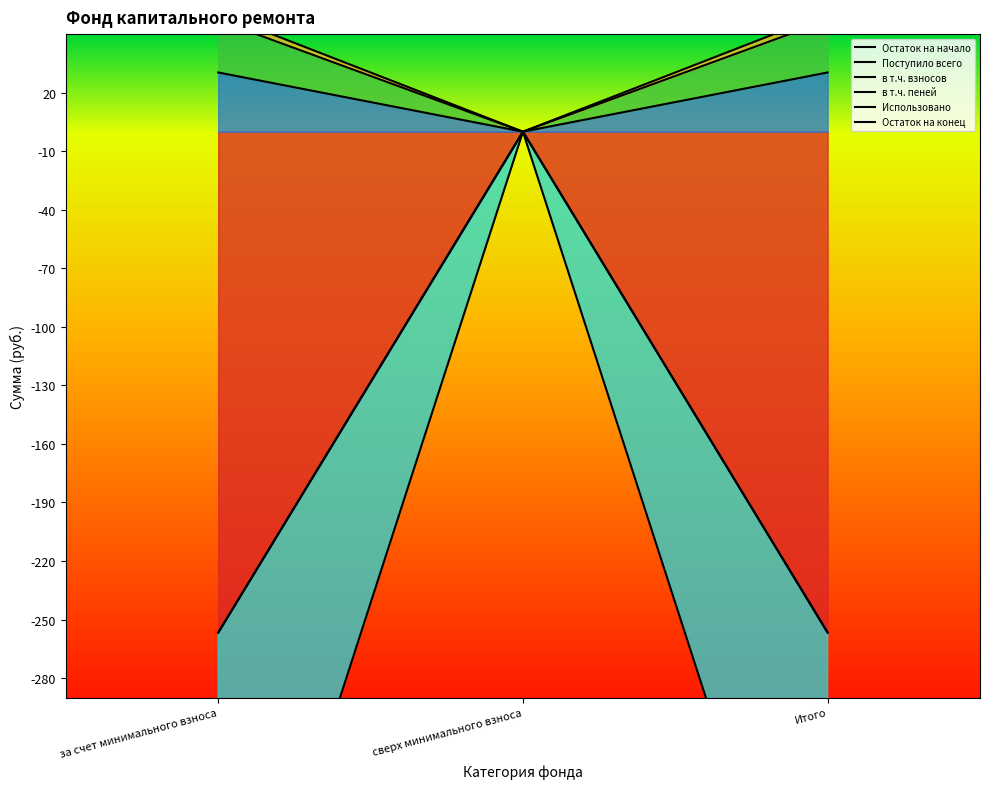

Reading left to right, what are all the values shown in this chart?

Остаток на начало: за счет минимального взноса=-256.7	сверх минимального взноса=0.0	Итого=-256.7
Поступило всего: за счет минимального взноса=30.4	сверх минимального взноса=0.0	Итого=30.4
в т.ч. взносов: за счет минимального взноса=57.1	сверх минимального взноса=0.0	Итого=57.1
в т.ч. пеней: за счет минимального взноса=60.7	сверх минимального взноса=0.0	Итого=60.7
Использовано: за счет минимального взноса=-256.7	сверх минимального взноса=0.0	Итого=-256.7
Остаток на конец: за счет минимального взноса=-483.0	сверх минимального взноса=0.0	Итого=-483.0